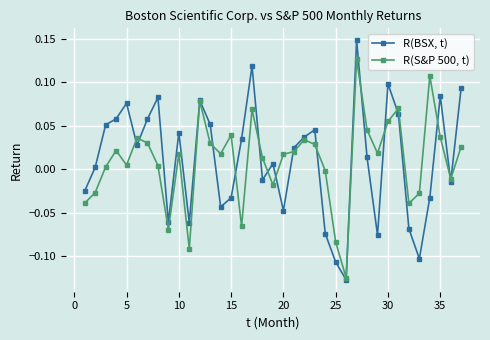

What is the difference between the maximum and minimum values in the R(S&P 500, t) series?

0.3